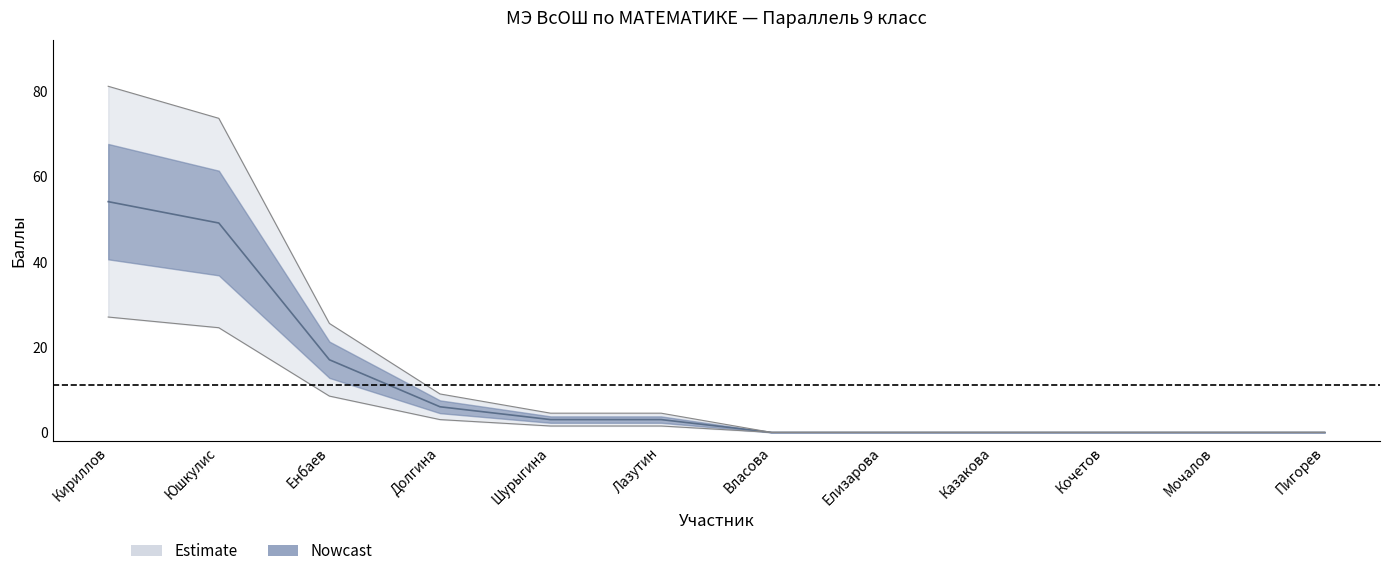

What is the sum of the values at Енбаев and Лазутин?

20